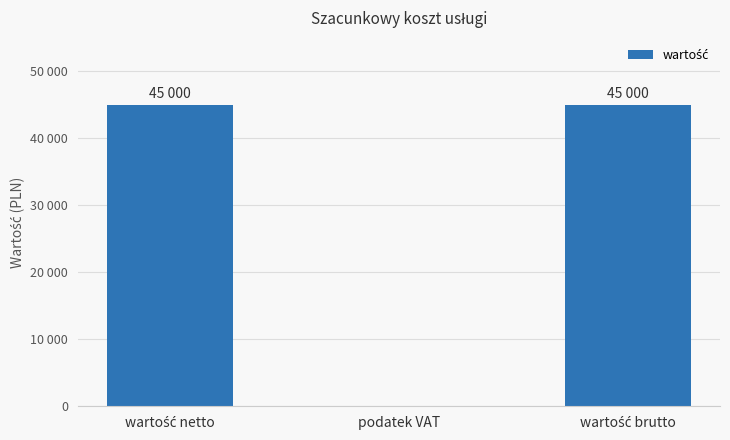

What is the maximum value shown in the chart?

45000